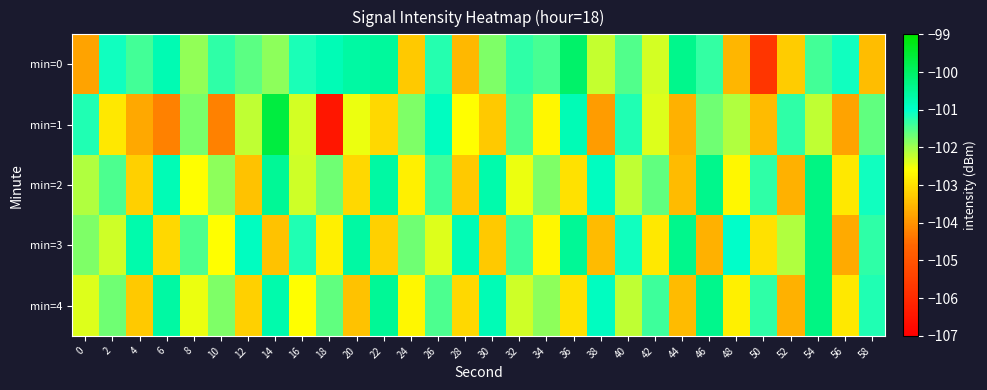

Reading left to right, what are all the values shown in this chart?

min=0: 0=-103.8	2=-101.1	4=-101.4	6=-100.8	8=-101.9	10=-101.3	12=-101.6	14=-101.9	16=-101.2	18=-100.8	20=-100.6	22=-100.5	24=-103.3	26=-101.2	28=-103.5	30=-101.8	32=-101.3	34=-101.5	36=-100.1	38=-102.2	40=-101.5	42=-102.3	44=-100.4	46=-101.3	48=-103.6	50=-105.7	52=-103.3	54=-101.4	56=-101.1	58=-103.4
min=1: 0=-101.2	2=-102.9	4=-103.7	6=-104.2	8=-101.8	10=-104.2	12=-102.2	14=-99.6	16=-102.3	18=-106.5	20=-102.5	22=-103.1	24=-101.8	26=-100.9	28=-102.6	30=-103.3	32=-101.5	34=-102.7	36=-100.8	38=-103.9	40=-101.2	42=-102.4	44=-103.6	46=-101.7	48=-102.1	50=-103.5	52=-101.3	54=-102.2	56=-103.8	58=-101.6
min=2: 0=-102.1	2=-101.5	4=-103.2	6=-100.8	8=-102.6	10=-101.9	12=-103.4	14=-100.5	16=-102.3	18=-101.7	20=-103.1	22=-100.6	24=-102.8	26=-101.4	28=-103.3	30=-100.7	32=-102.5	34=-101.8	36=-103.0	38=-100.9	40=-102.2	42=-101.6	44=-103.5	46=-100.4	48=-102.7	50=-101.3	52=-103.6	54=-100.3	56=-102.9	58=-101.1
min=3: 0=-101.8	2=-102.3	4=-100.7	6=-103.1	8=-101.5	10=-102.6	12=-100.9	14=-103.4	16=-101.2	18=-102.8	20=-100.6	22=-103.2	24=-101.7	26=-102.4	28=-100.8	30=-103.3	32=-101.4	34=-102.7	36=-100.5	38=-103.5	40=-101.1	42=-102.9	44=-100.4	46=-103.6	48=-101.0	50=-103.0	52=-102.1	54=-100.3	56=-103.7	58=-101.3
min=4: 0=-102.4	2=-101.7	4=-103.3	6=-100.6	8=-102.5	10=-101.8	12=-103.2	14=-100.7	16=-102.6	18=-101.6	20=-103.4	22=-100.5	24=-102.7	26=-101.5	28=-103.1	30=-100.8	32=-102.3	34=-101.9	36=-103.0	38=-100.9	40=-102.2	42=-101.4	44=-103.5	46=-100.4	48=-102.8	50=-101.3	52=-103.6	54=-100.3	56=-102.9	58=-101.2